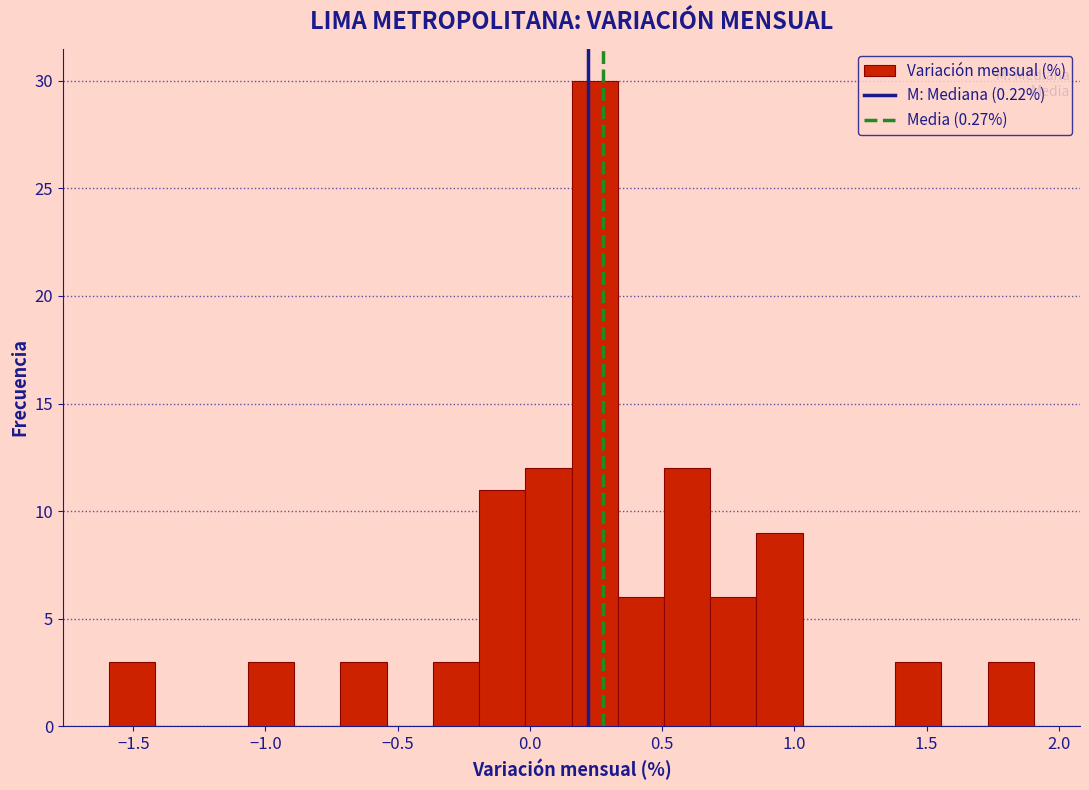

Around what value on the x-axis is the tallest bar? Give the approximate position of its centre, as read against the axis.

0.25